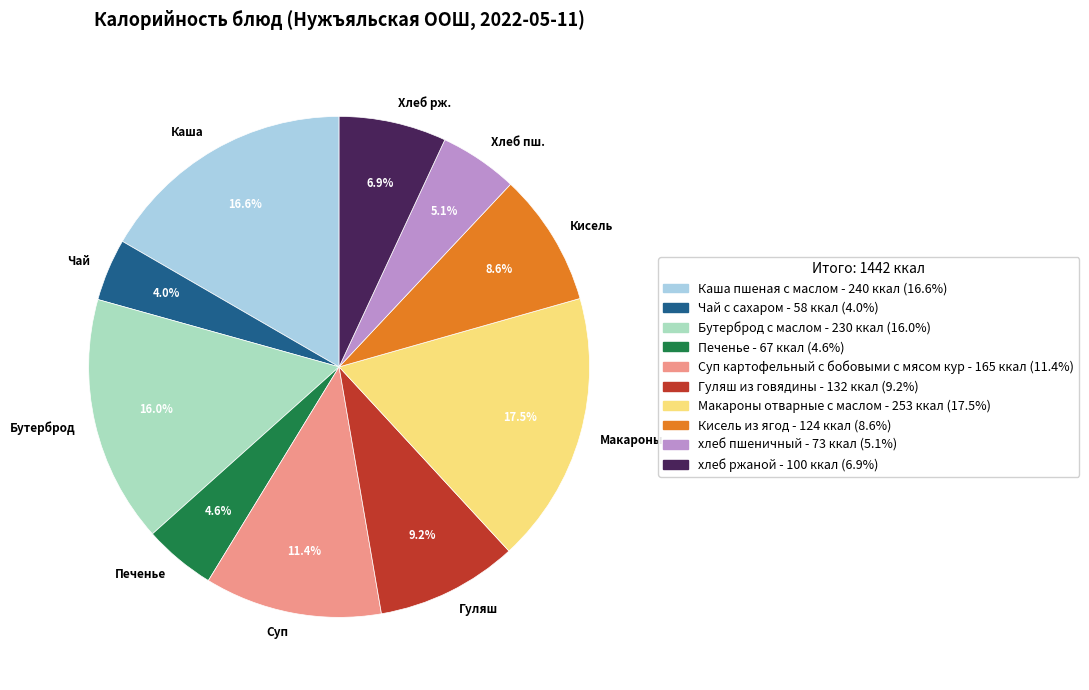

Does any single category account for the majority?

No